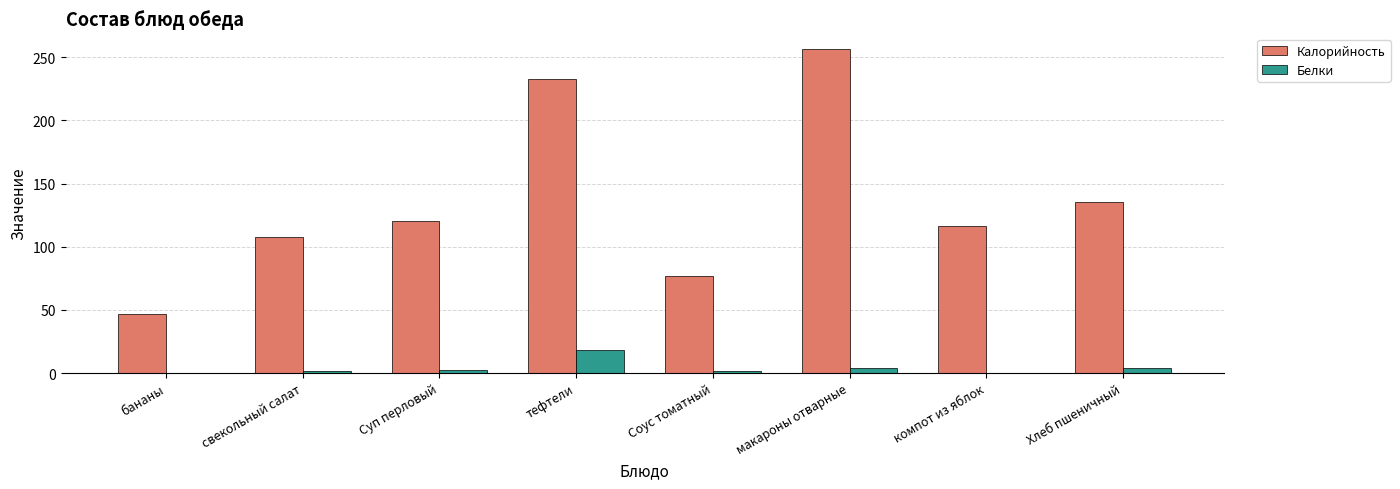

The value of Белки at компот из яблок is 0.2. True or false?

True